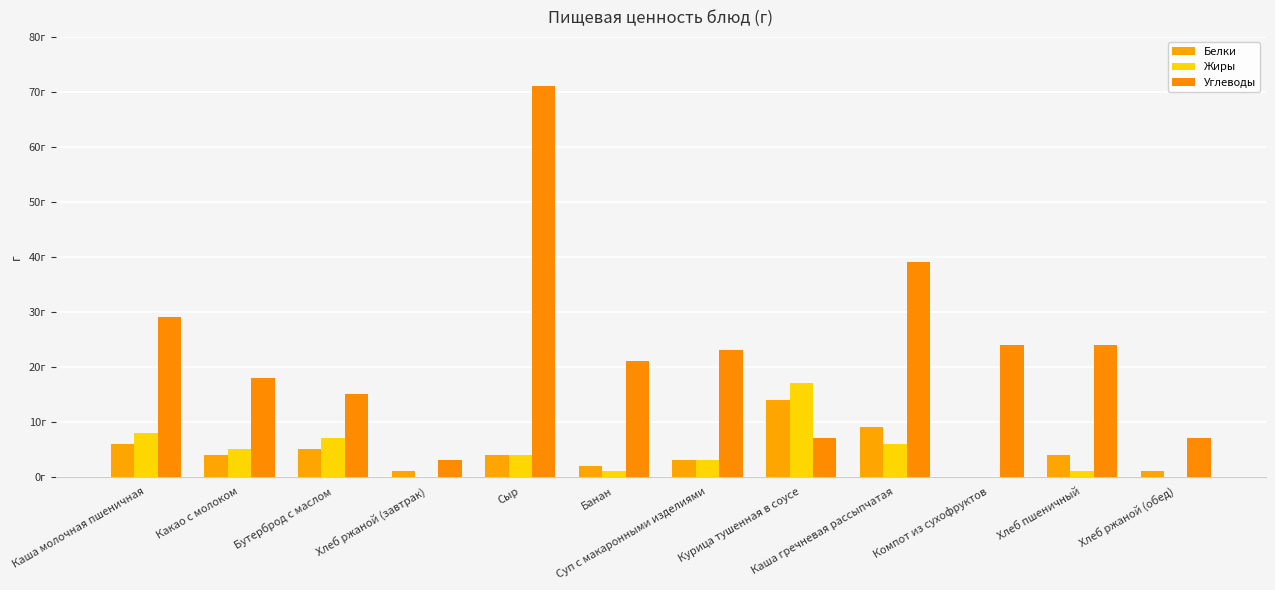

At which label does Углеводы reach its peak?

Сыр